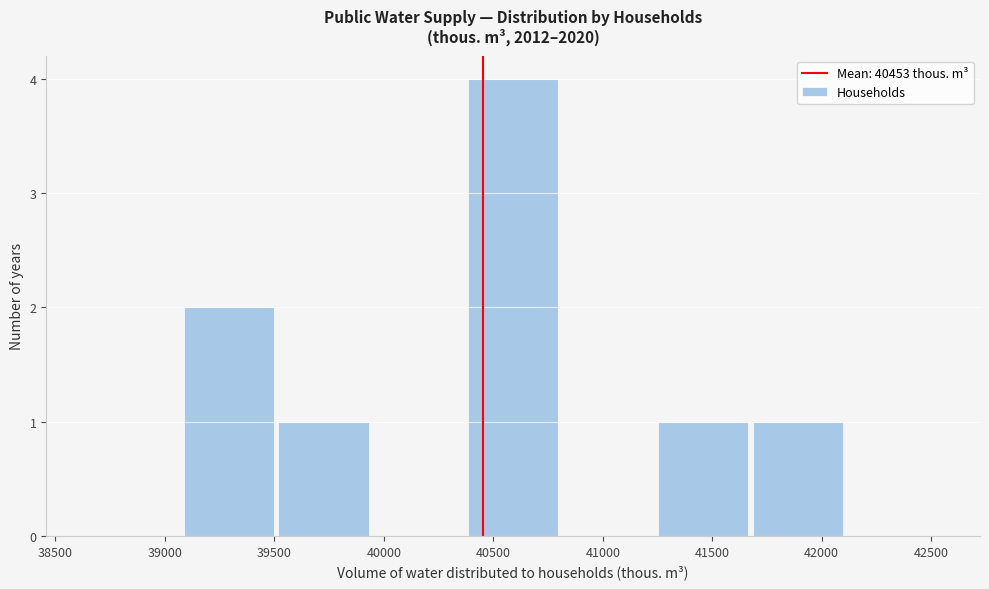

Reading left to right, list every bar in this chart as the range it spans on the x-axis followed by its height. Neither the bar edges nor the heights are printed on the chart, so give them approximately, as read against the axes.

38650 to 39050: 0
39050 to 39500: 2
39500 to 39950: 1
39950 to 40350: 0
40350 to 40800: 4
40800 to 41250: 0
41250 to 41650: 1
41650 to 42100: 1
42100 to 42550: 0